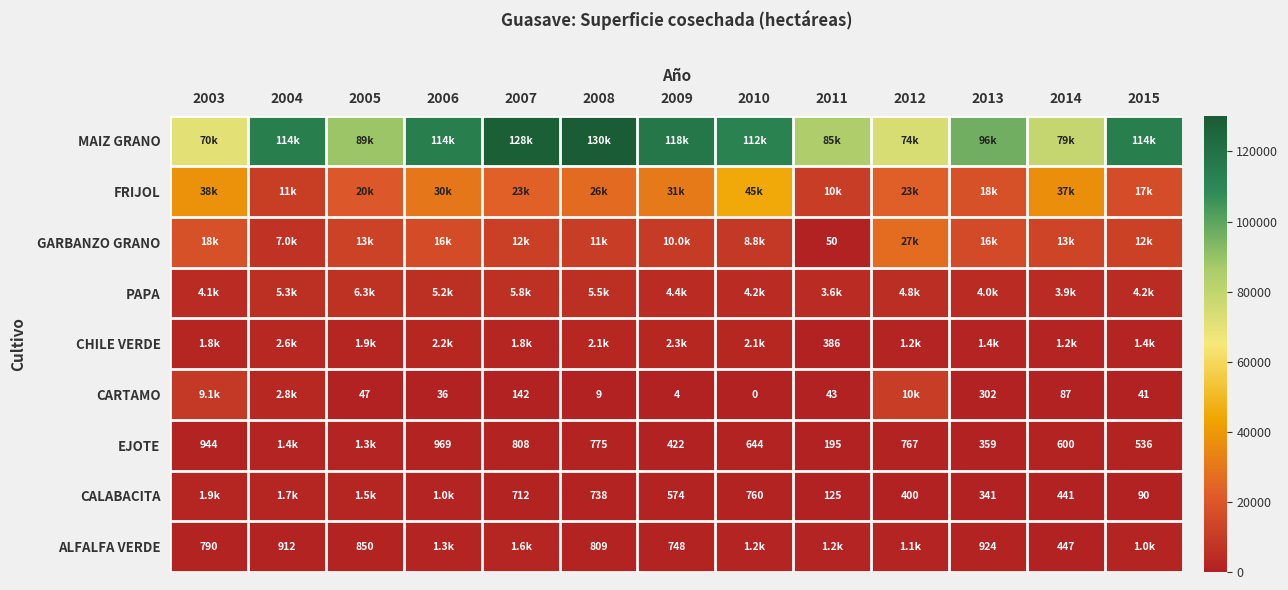

What is the difference between the EJOTE values at 2015 and 2008?

239